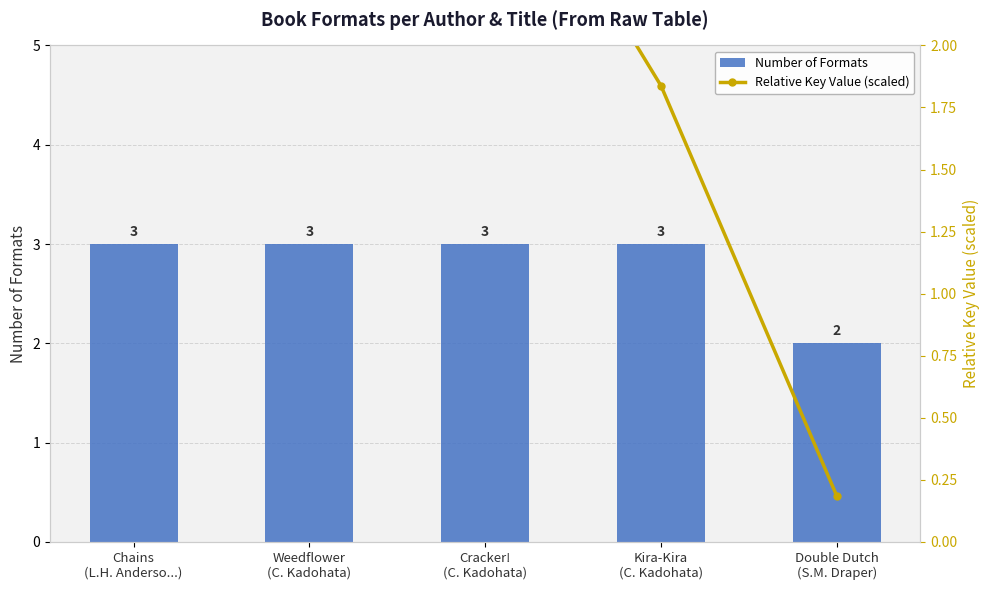

Which series has the widest spread of values?

Relative Key Value (scaled)